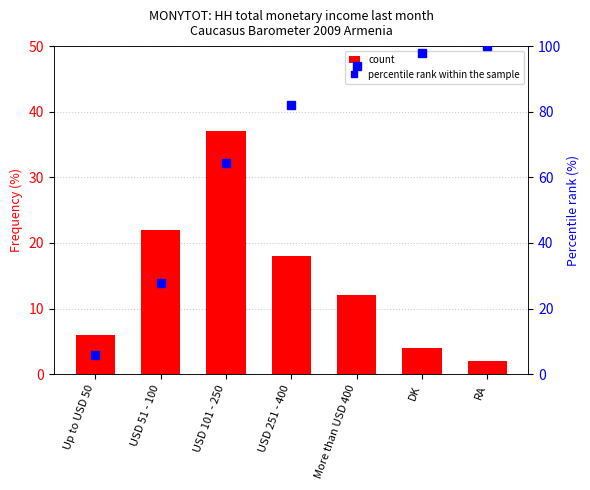

What is the difference between the second highest and second lowest values in the percentile rank within the sample series?

70.3